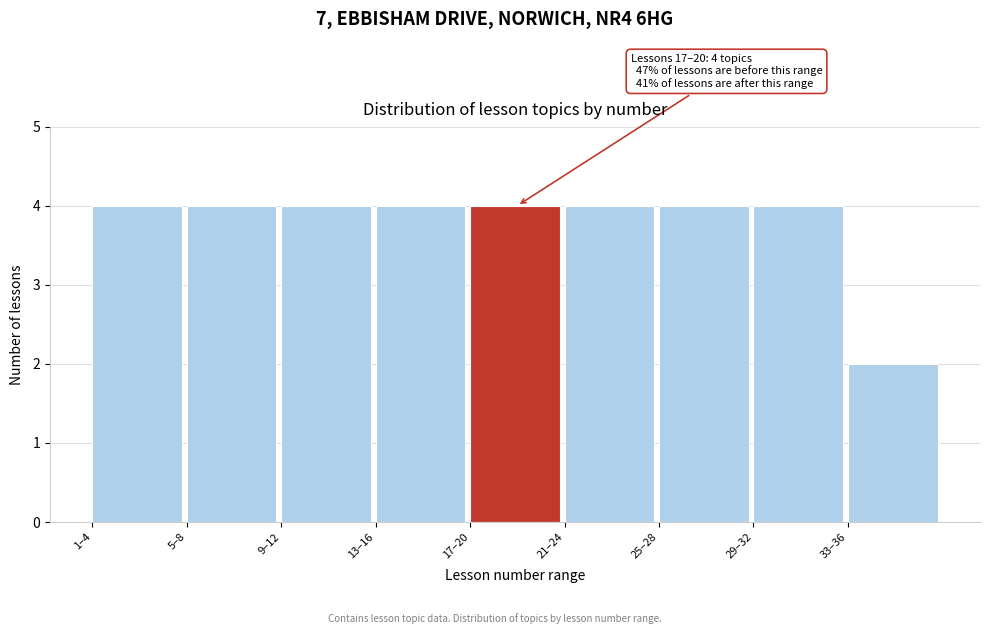

Reading left to right, what are all the values shown in this chart?

4	4	4	4	4	4	4	4	2